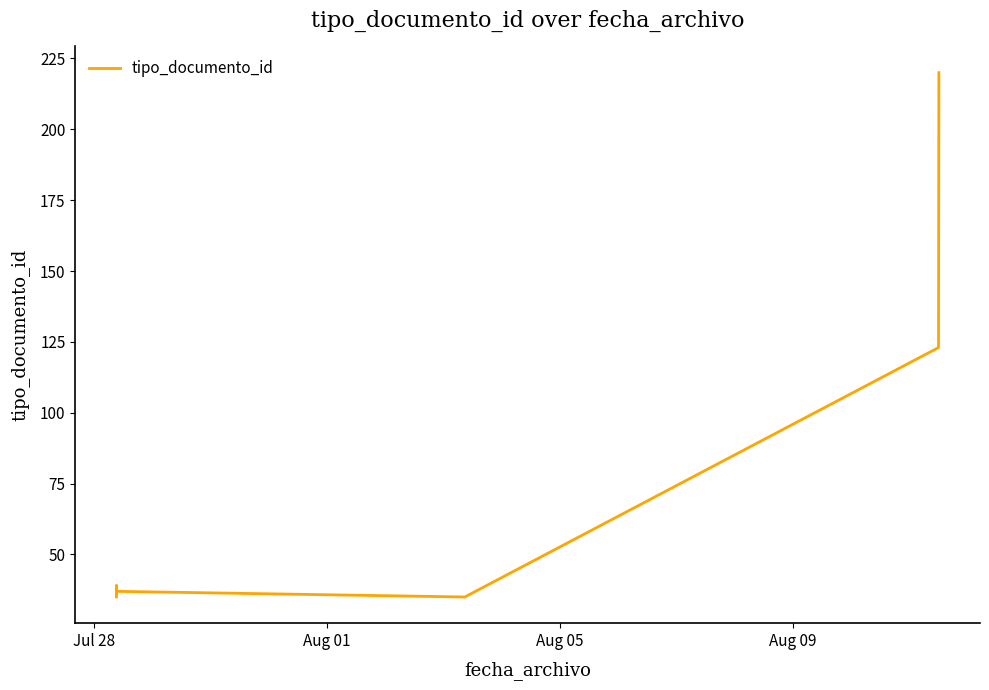

What is the maximum value shown in the chart?

220